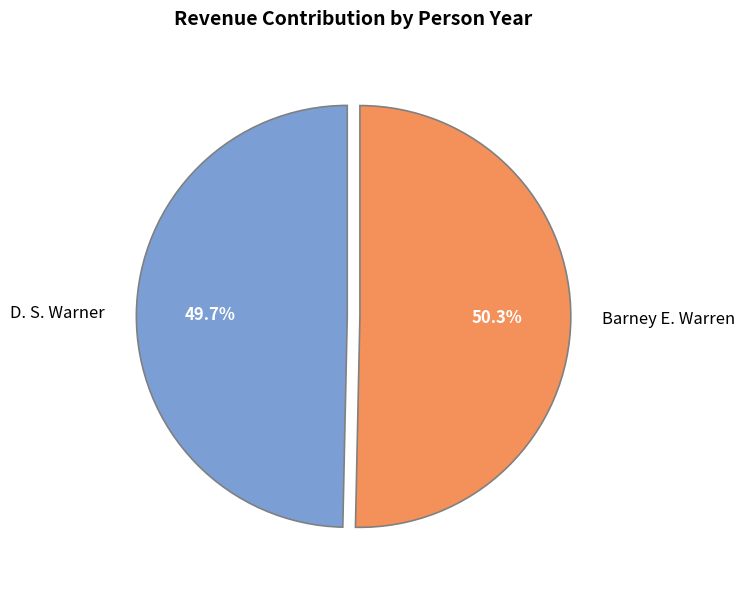

The D. S. Warner slice represents 50% of the pie. True or false?

True